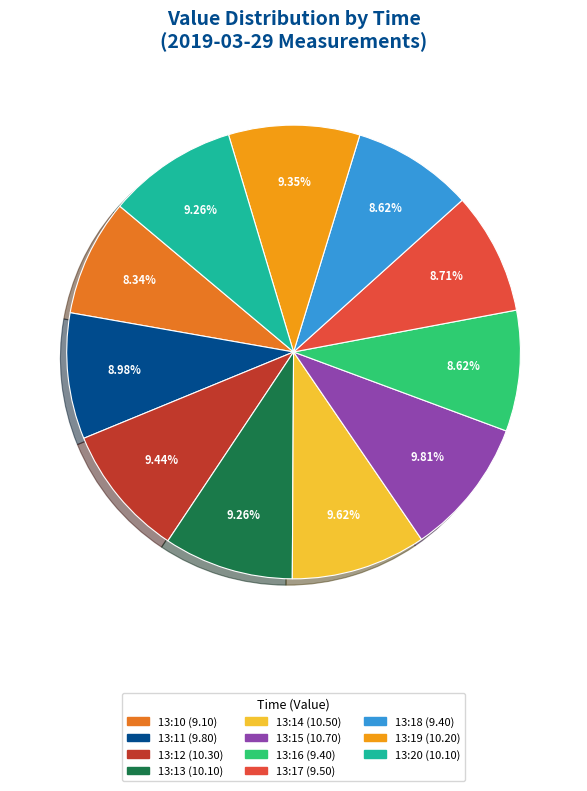

Do 13:20 (10.10) and 13:12 (10.30) together represent more than half of the pie?

No